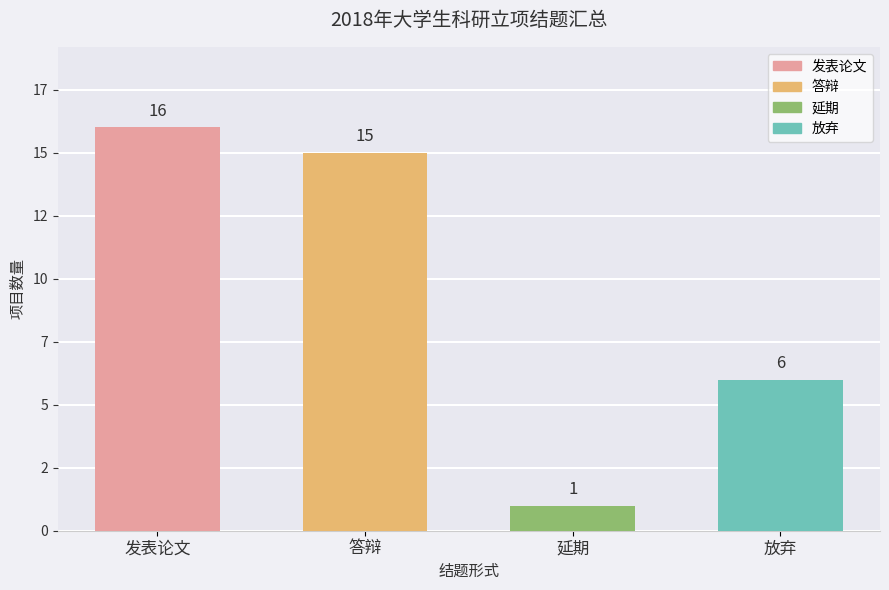

List the labels in order of value, largest first.

发表论文, 答辩, 放弃, 延期